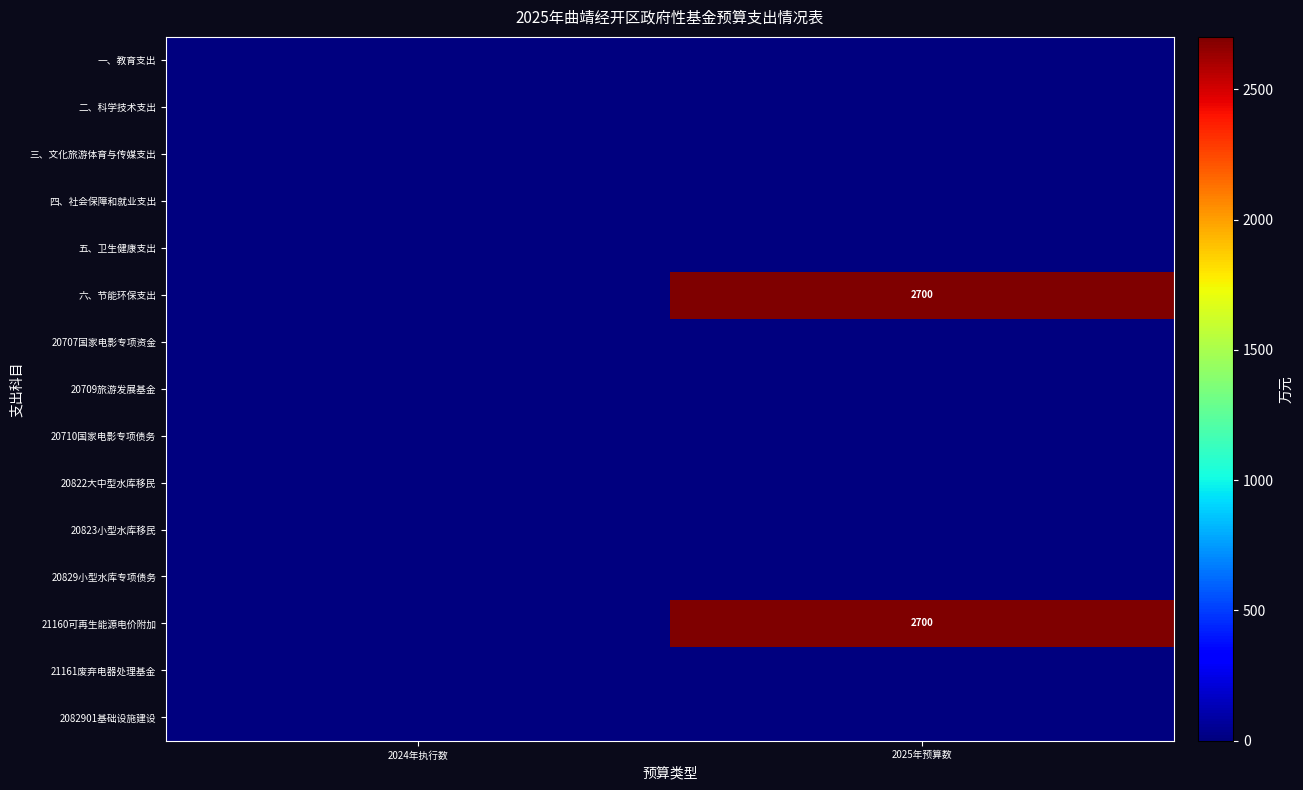

At which category is the sum across all series the highest?

2025年预算数